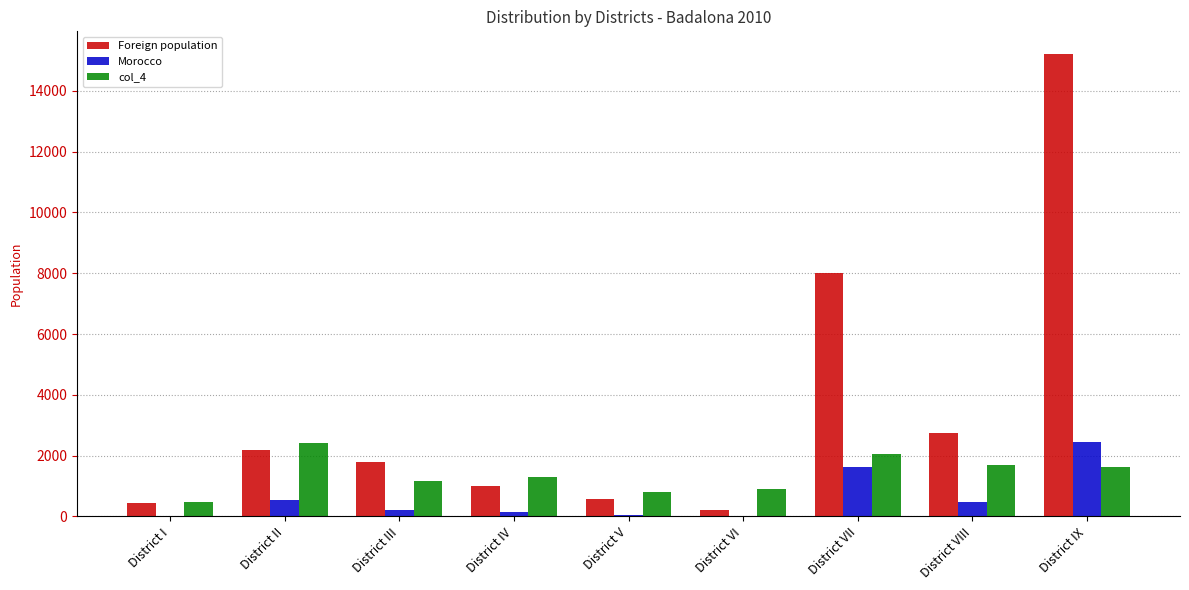

Is the value of col_4 at District V greater than the value of Foreign population at District V?

Yes